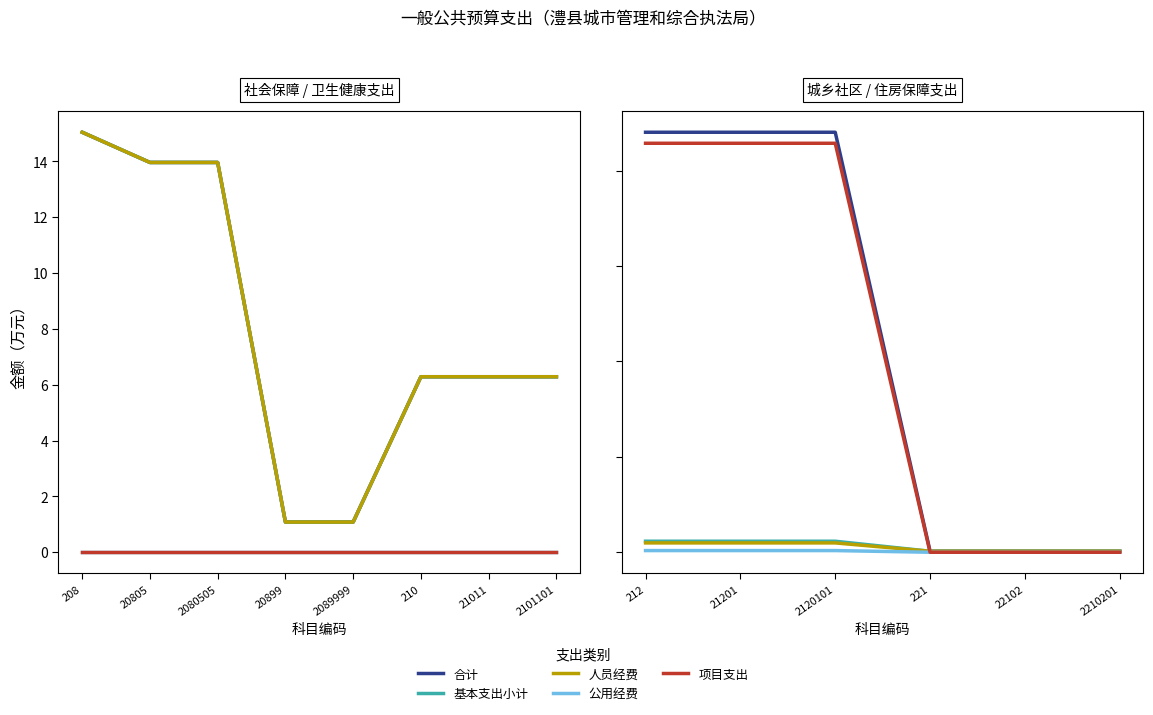

Which series has the largest range (max minus min)?

合计